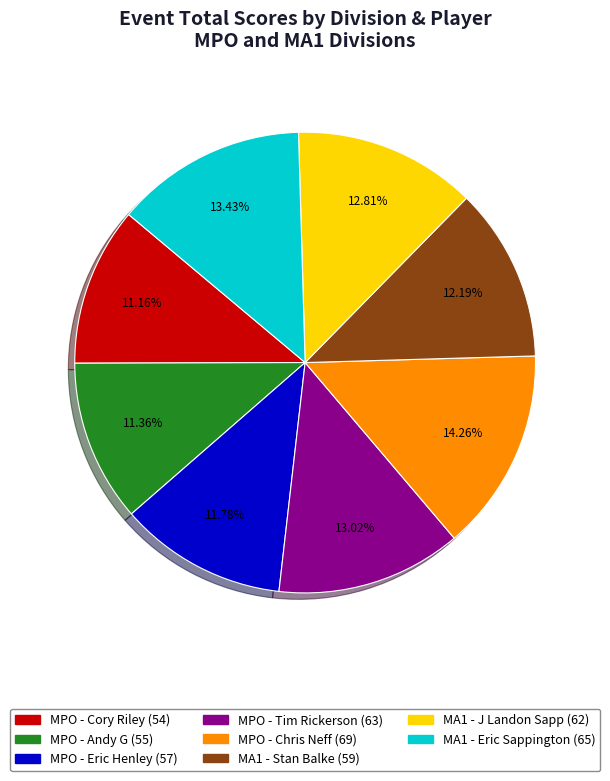

To the nearest percent, what percentage of the pie is MPO - Tim Rickerson?

13%